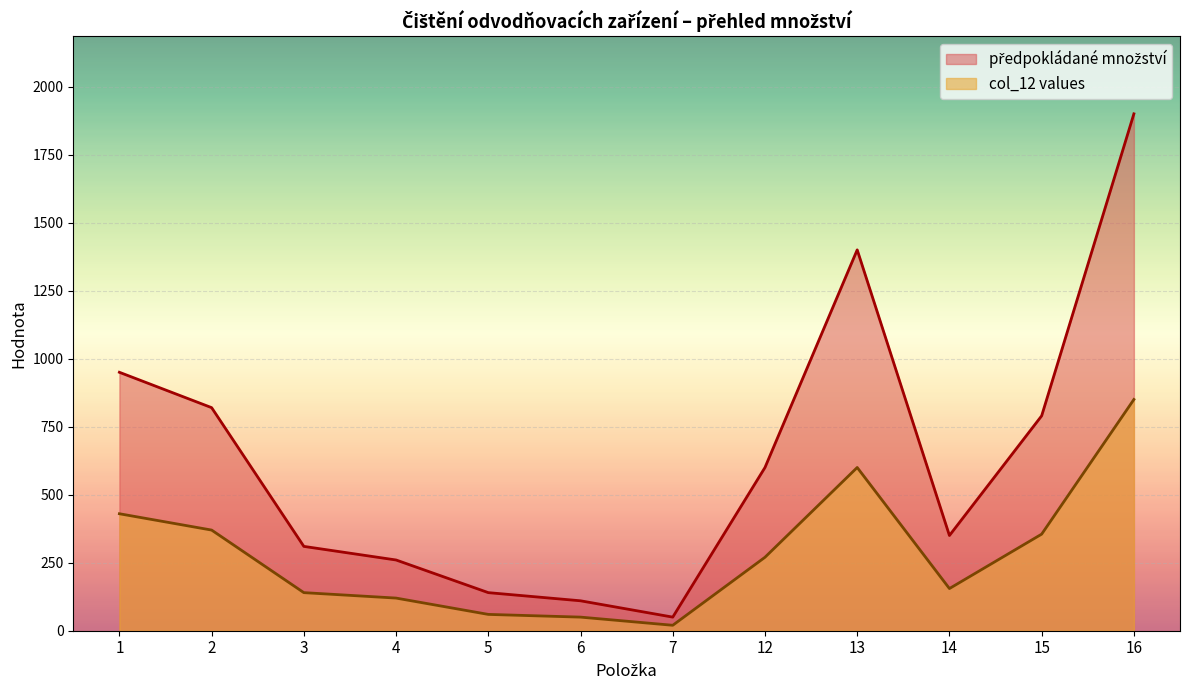

Rank the series at 3 from highest to lowest value.

předpokládané množství, col_12 values